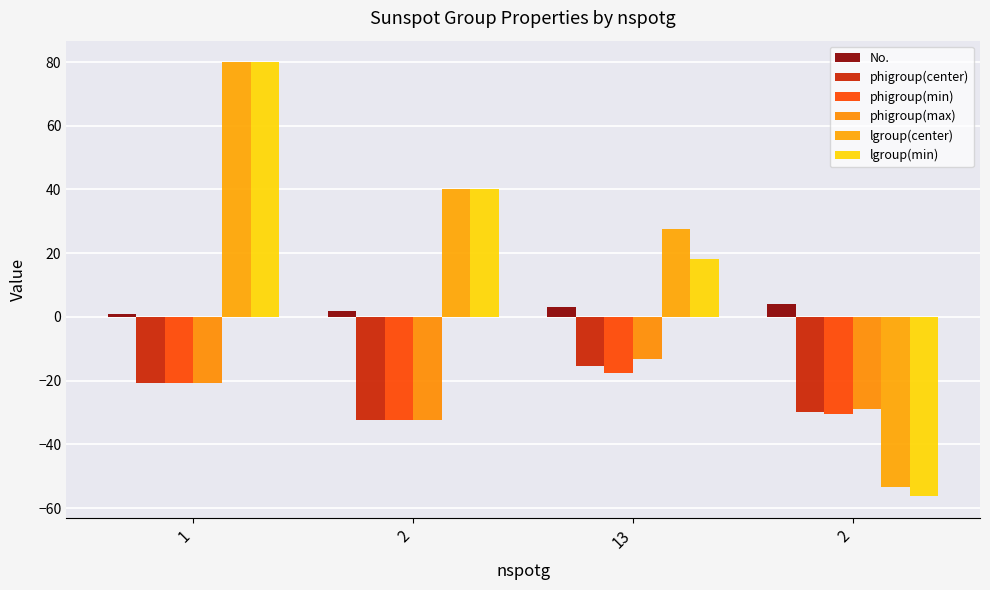

What is the sum of all phigroup(center) values?

-97.9